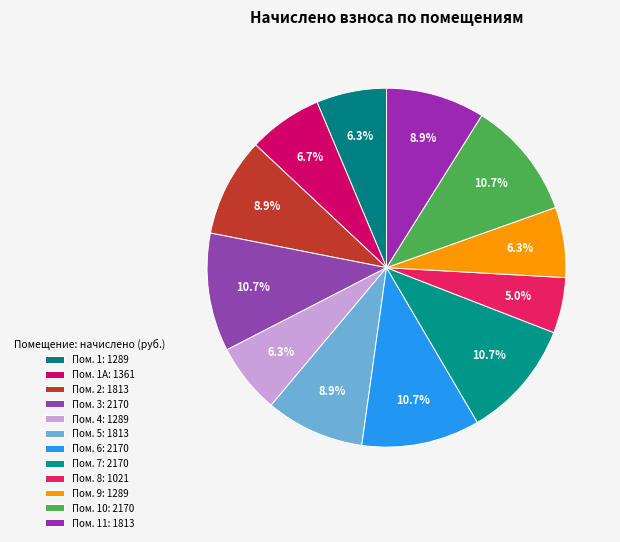

Which category has the smallest portion of the pie?

8